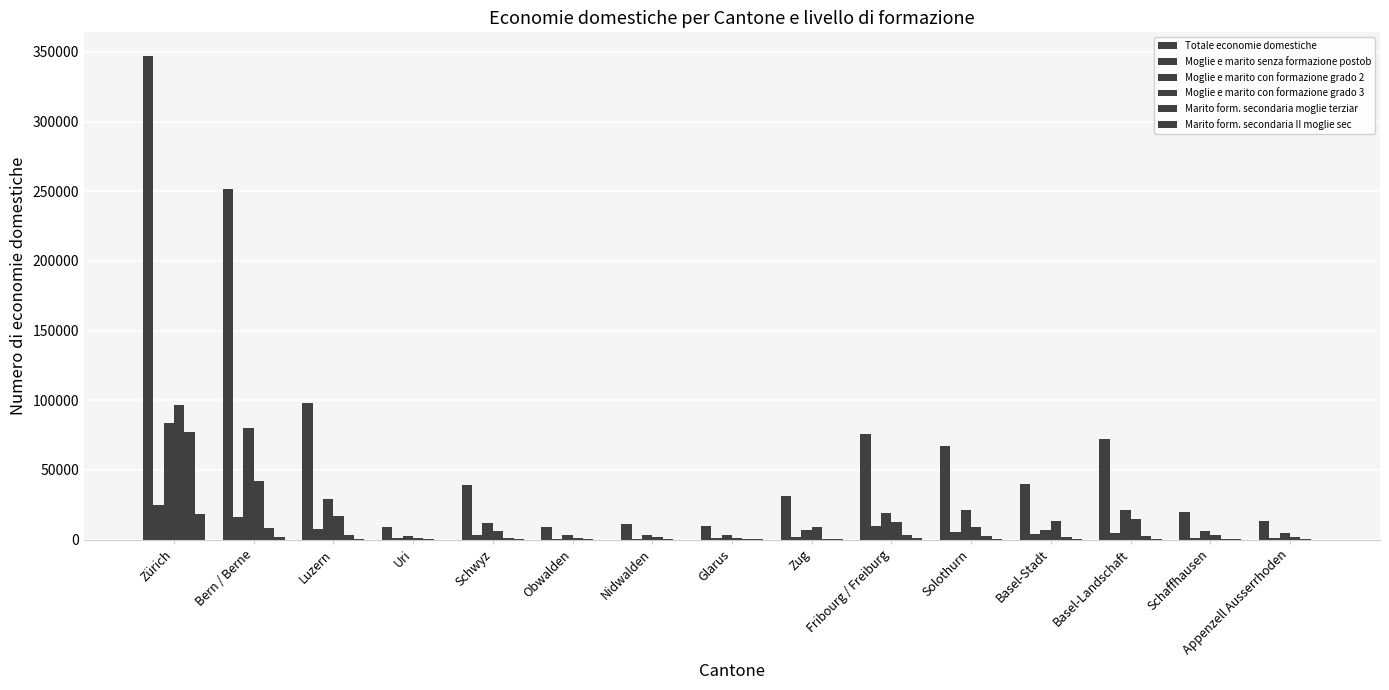

How many groups of bars are there?

15